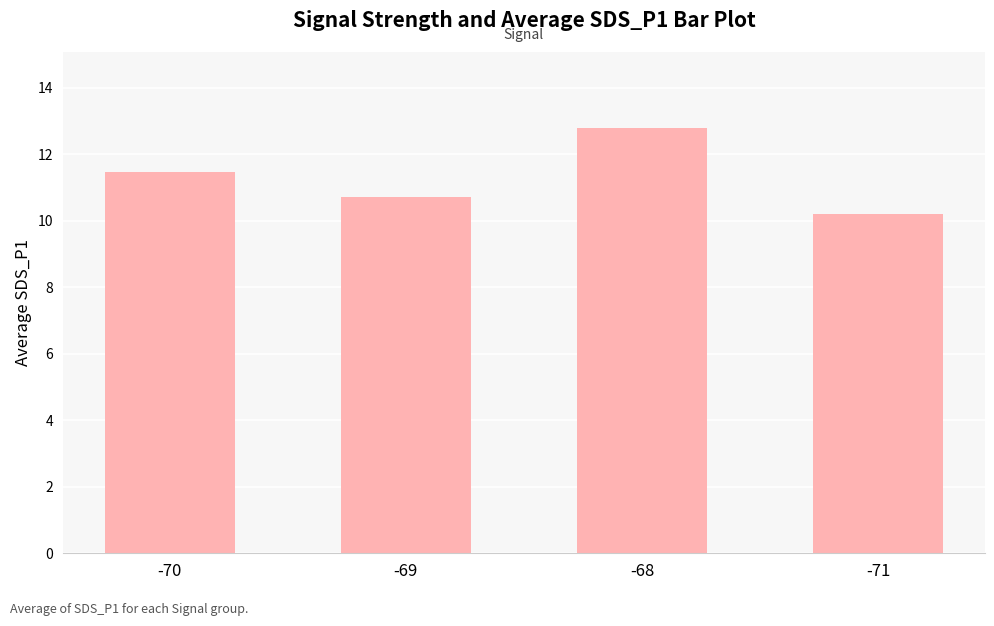

Where does the data first go above 11?

-70